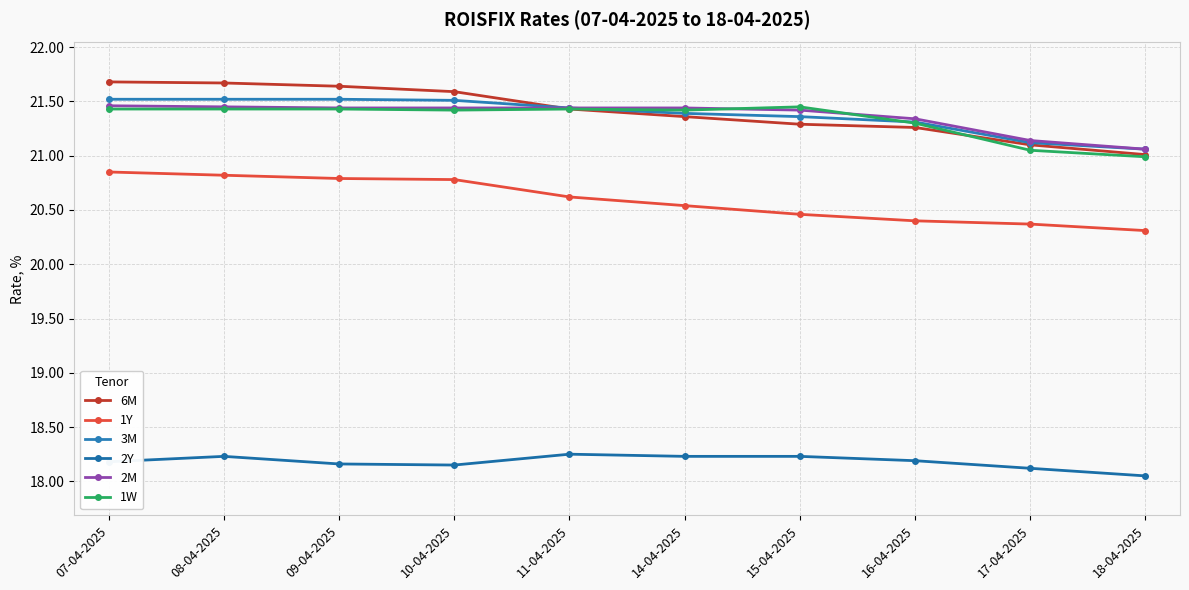

True or false: 1W and 6M cross at least once.

True